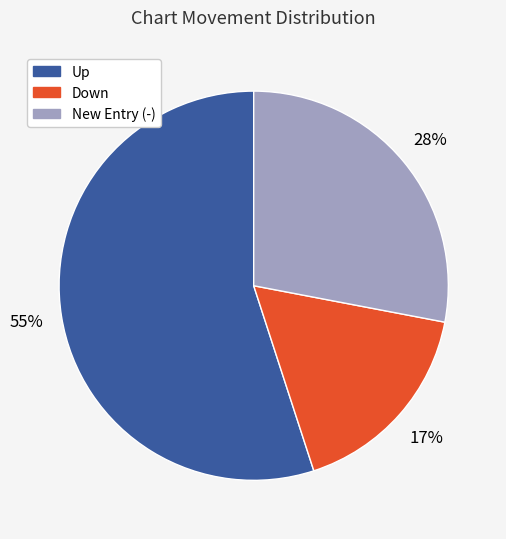

To the nearest percent, what percentage of the pie is New Entry (-)?

28%